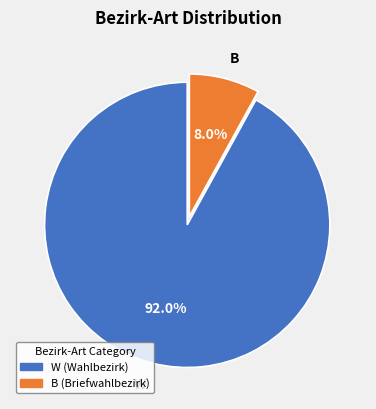

Rank the categories by value from lowest to highest.

B, W